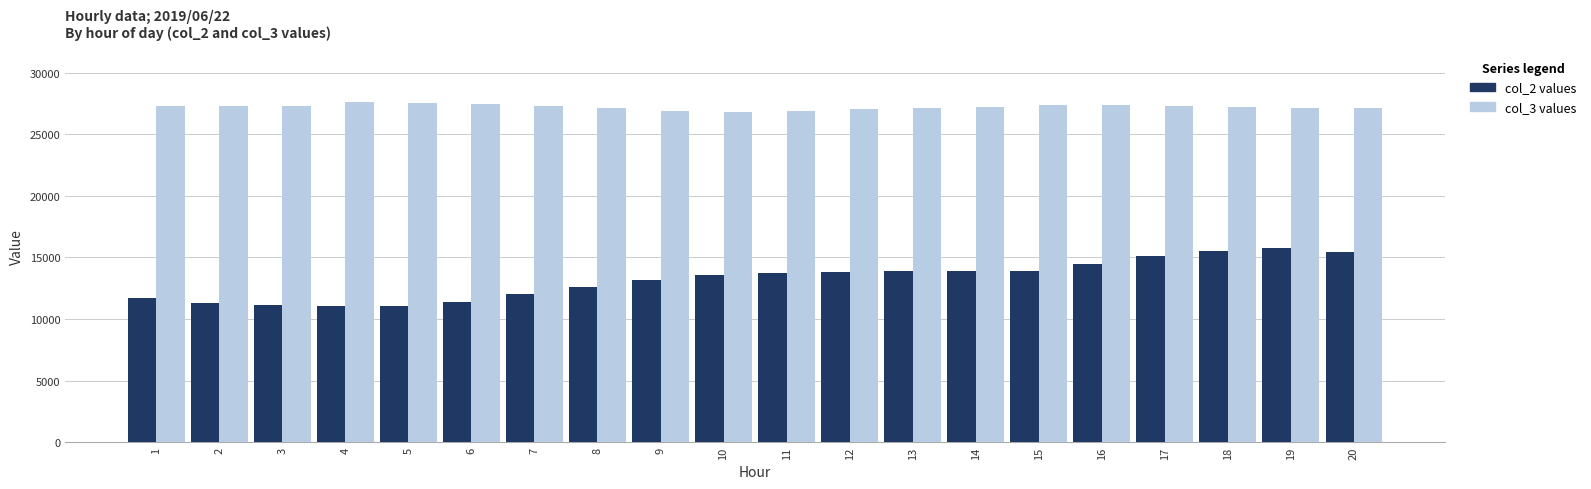

What is the sum of all col_2 values values?

264562